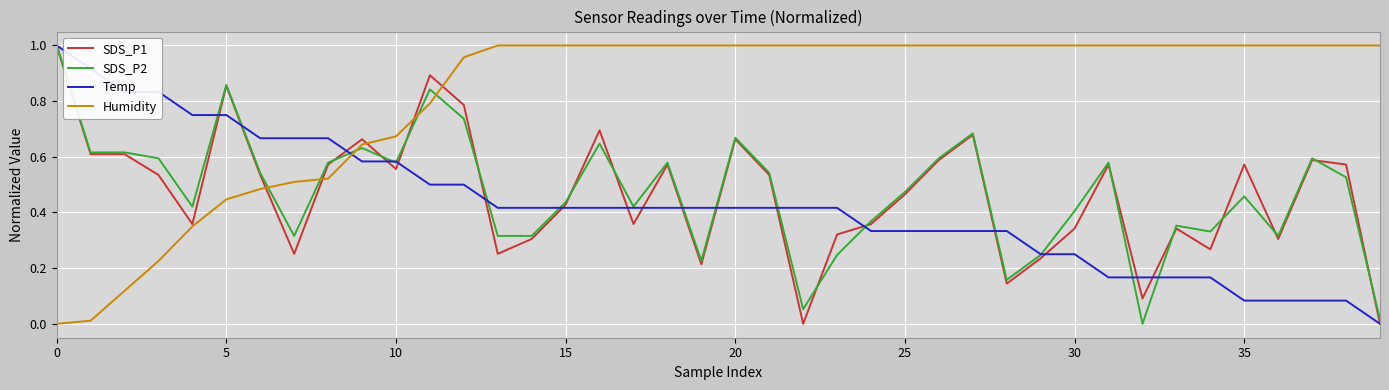

Which series has the largest total across all categories?

Humidity